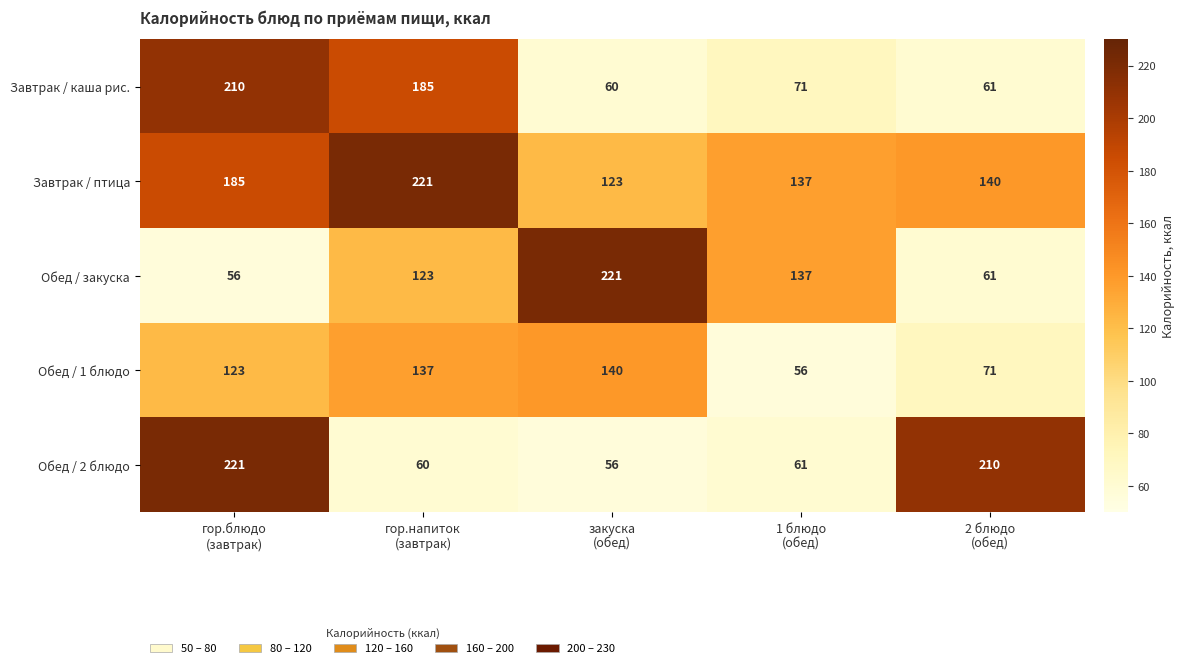

Reading right to left, extract all data points from this chart.

Завтрак / каша рис.: 61	71	60	185	210
Завтрак / птица: 140	137	123	221	185
Обед / закуска: 61	137	221	123	56
Обед / 1 блюдо: 71	56	140	137	123
Обед / 2 блюдо: 210	61	56	60	221